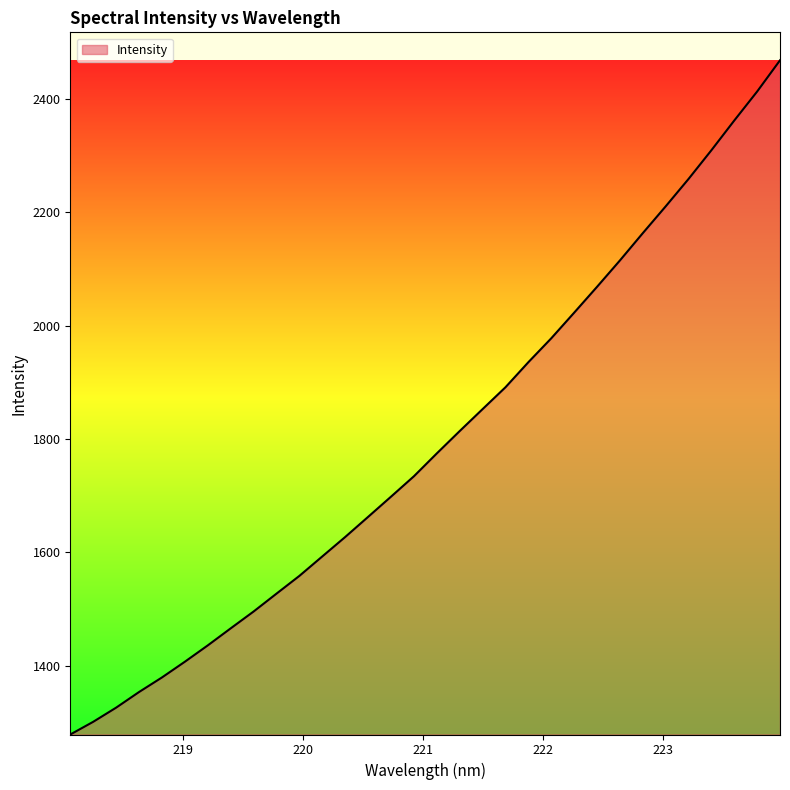

How many lines are shown in the chart?

1